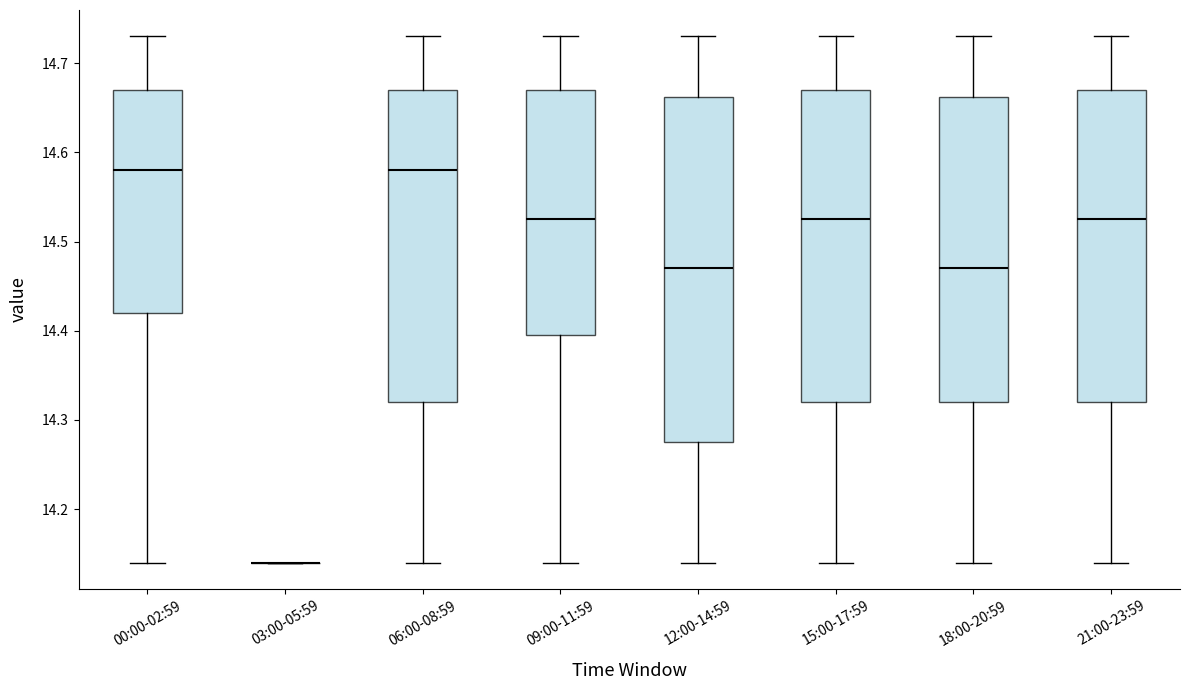

Reading left to right, read every box against the y-axis: the position of its median line, the range the box covers, and the ends of its whiskers. The values are not printed on the chart, so give them approximately, as read against the axis.

00:00-02:59: median 14.58, box 14.42 to 14.67, whiskers 14.14 to 14.73
03:00-05:59: box collapsed to a line at 14.14, whiskers 14.14 to 14.14
06:00-08:59: median 14.58, box 14.32 to 14.67, whiskers 14.14 to 14.73
09:00-11:59: median 14.53, box 14.40 to 14.67, whiskers 14.14 to 14.73
12:00-14:59: median 14.47, box 14.28 to 14.66, whiskers 14.14 to 14.73
15:00-17:59: median 14.53, box 14.32 to 14.67, whiskers 14.14 to 14.73
18:00-20:59: median 14.47, box 14.32 to 14.66, whiskers 14.14 to 14.73
21:00-23:59: median 14.53, box 14.32 to 14.67, whiskers 14.14 to 14.73